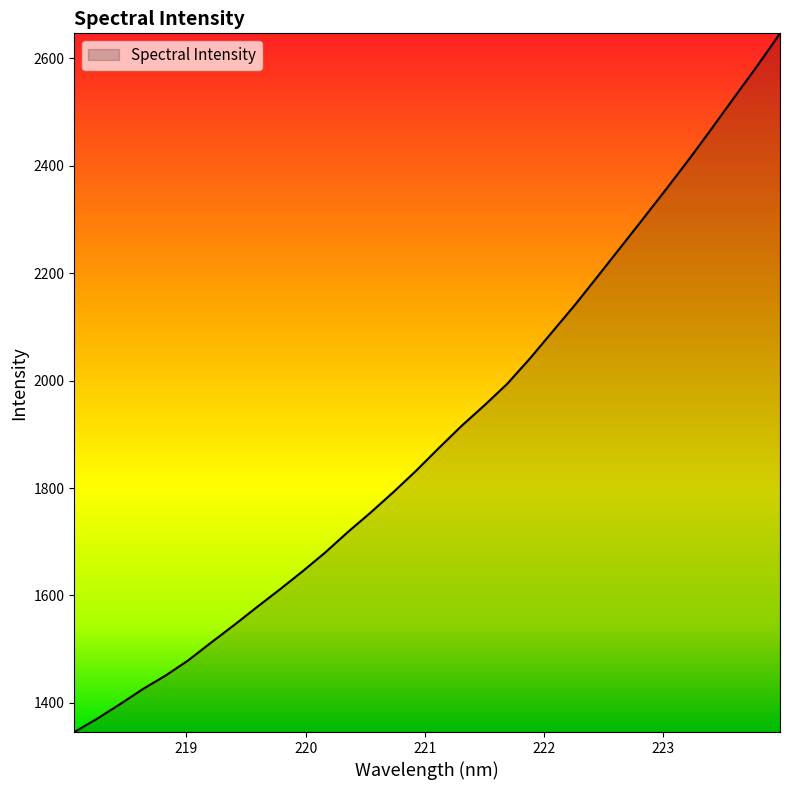

What is the greatest value displayed?

2646.7